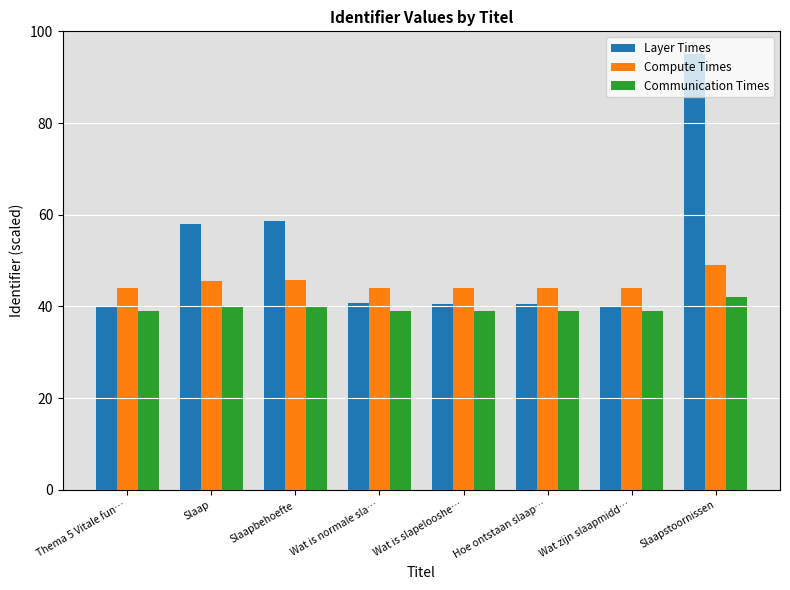

What value does the Communication Times series have at Slaapstoornissen?

42.0